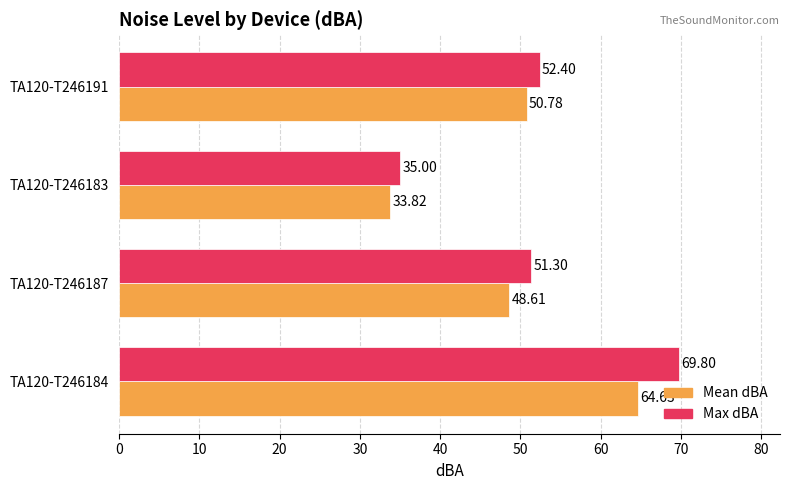

Rank the series by their maximum value, from lowest to highest.

Mean dBA, Max dBA